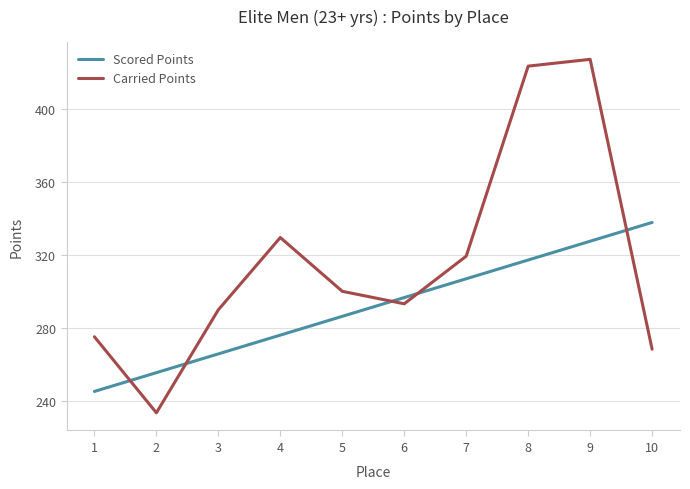

The Carried Points series shows 300.0 at 5. True or false?

True